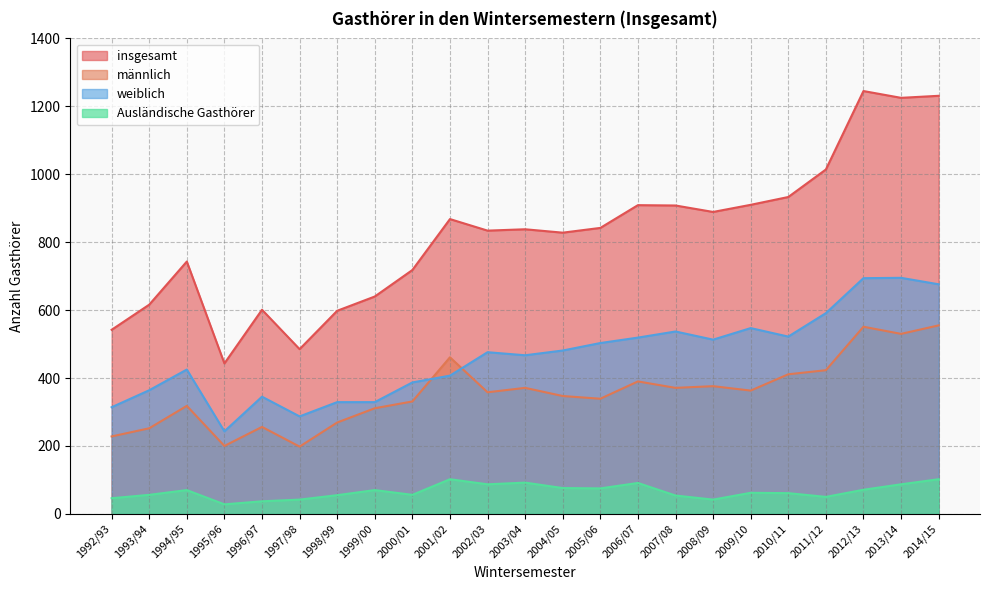

Reading left to right, extract all data points from this chart.

insgesamt: 1992/93=542	1993/94=616	1994/95=743	1995/96=443	1996/97=601	1997/98=485	1998/99=598	1999/00=640	2000/01=718	2001/02=868	2002/03=834	2003/04=838	2004/05=828	2005/06=842	2006/07=909	2007/08=908	2008/09=889	2009/10=910	2010/11=933	2011/12=1014	2012/13=1245	2013/14=1225	2014/15=1231
männlich: 1992/93=228	1993/94=252	1994/95=318	1995/96=200	1996/97=256	1997/98=198	1998/99=269	1999/00=311	2000/01=331	2001/02=461	2002/03=358	2003/04=371	2004/05=347	2005/06=339	2006/07=390	2007/08=371	2008/09=376	2009/10=363	2010/11=411	2011/12=423	2012/13=551	2013/14=530	2014/15=555
weiblich: 1992/93=314	1993/94=364	1994/95=425	1995/96=243	1996/97=345	1997/98=287	1998/99=329	1999/00=329	2000/01=387	2001/02=407	2002/03=476	2003/04=467	2004/05=481	2005/06=503	2006/07=519	2007/08=537	2008/09=513	2009/10=547	2010/11=522	2011/12=591	2012/13=694	2013/14=695	2014/15=676
Ausländische Gasthörer: 1992/93=46	1993/94=56	1994/95=70	1995/96=28	1996/97=37	1997/98=42	1998/99=55	1999/00=70	2000/01=56	2001/02=102	2002/03=87	2003/04=92	2004/05=76	2005/06=75	2006/07=91	2007/08=54	2008/09=42	2009/10=62	2010/11=61	2011/12=50	2012/13=71	2013/14=87	2014/15=102